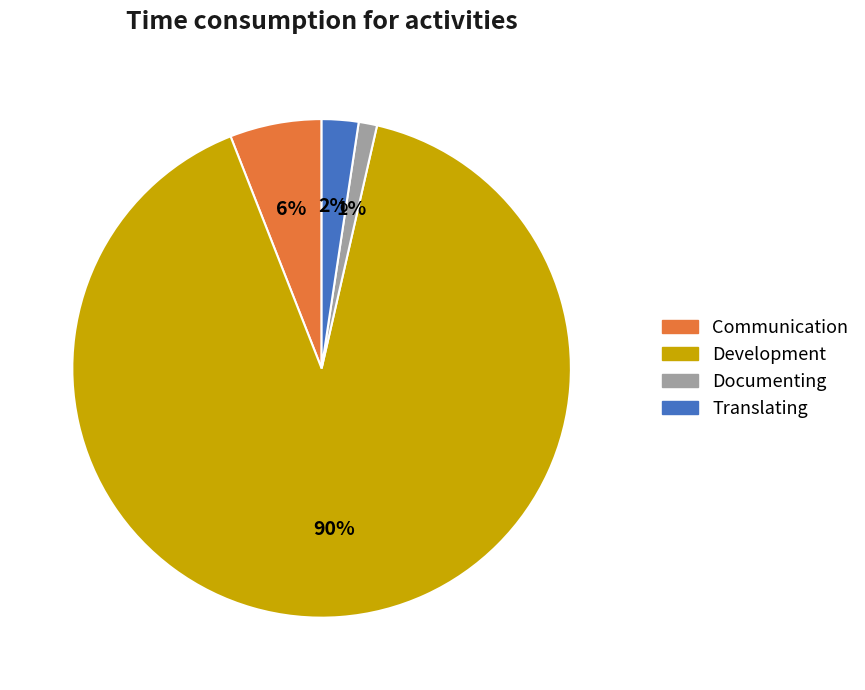

True or false: Communication accounts for 18% of the total.

False